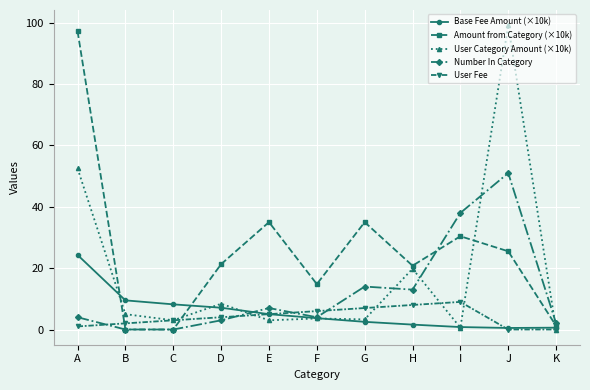

What is the greatest value displayed?

99.2